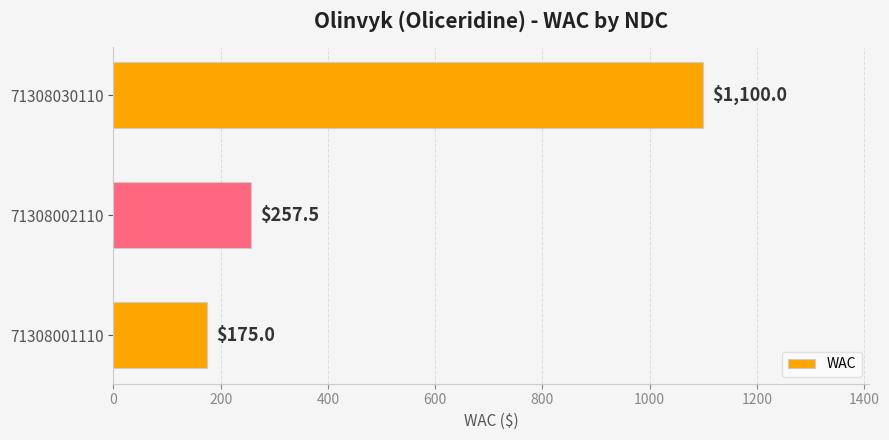

List the labels in order of value, smallest first.

71308001110, 71308002110, 71308030110